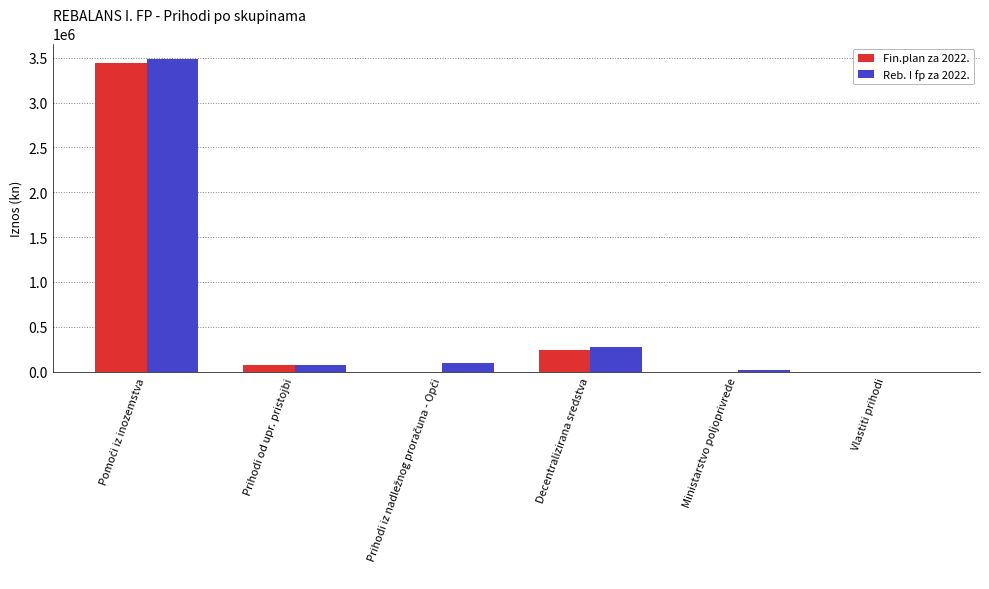

What is the maximum value shown in the chart?

3485550.0